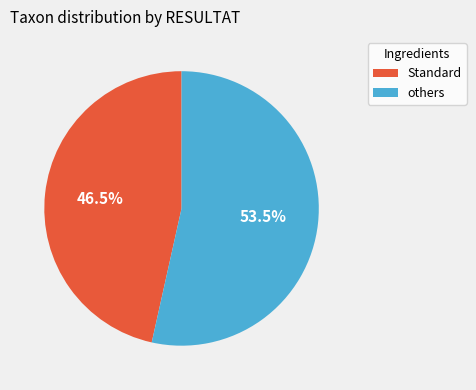

Count the number of slices in the pie.

2